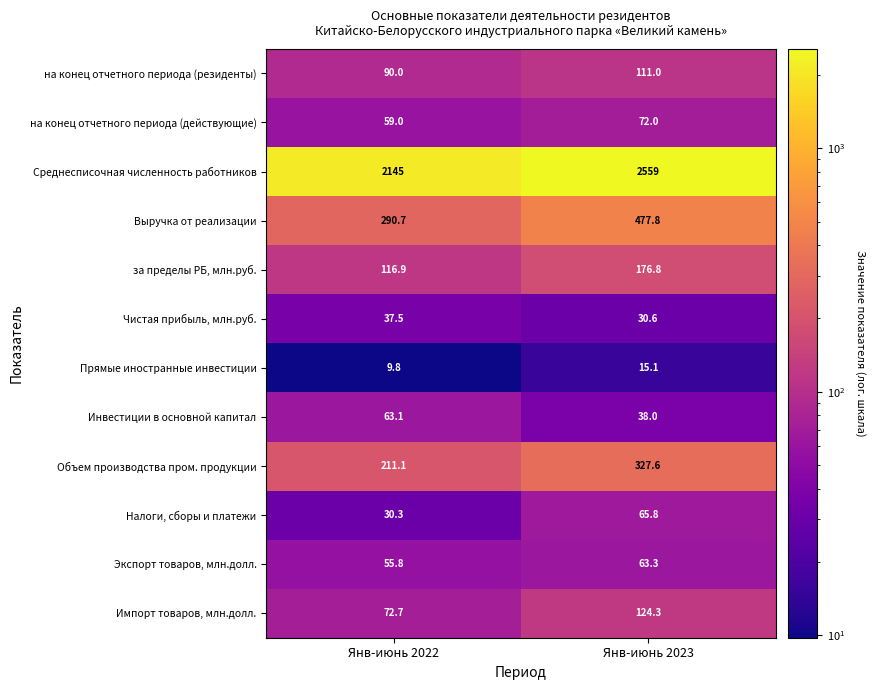

What is the difference between the maximum and minimum values in the Выручка от реализации series?

187.1